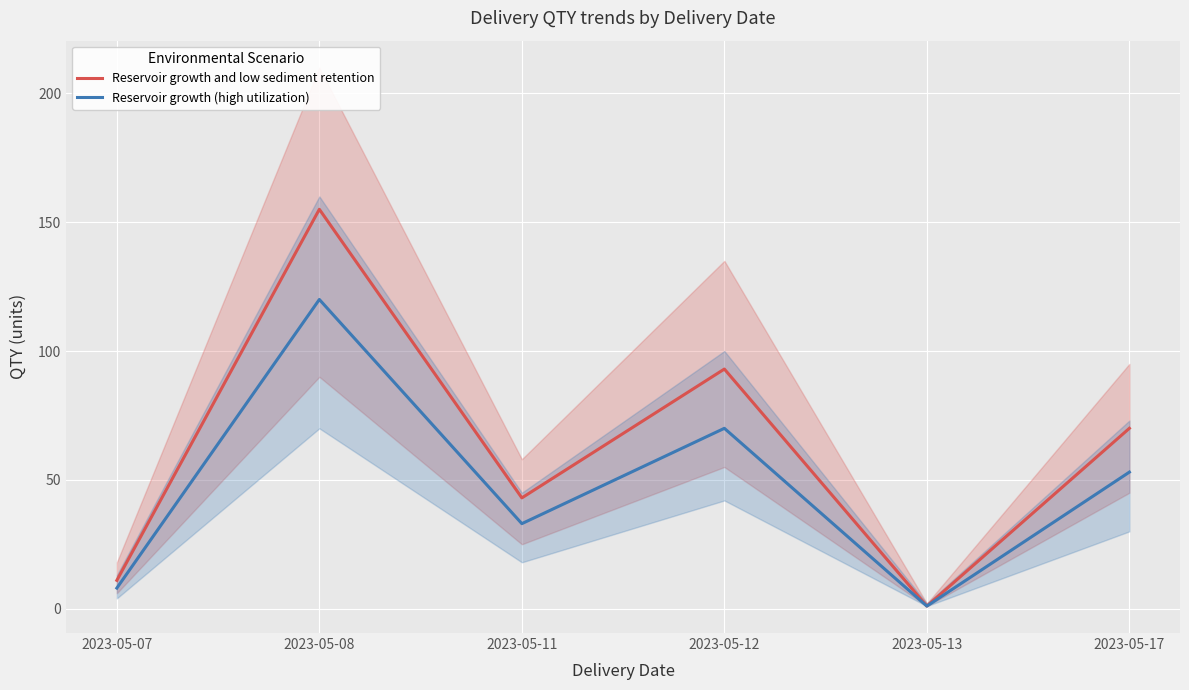

How many lines are shown in the chart?

2